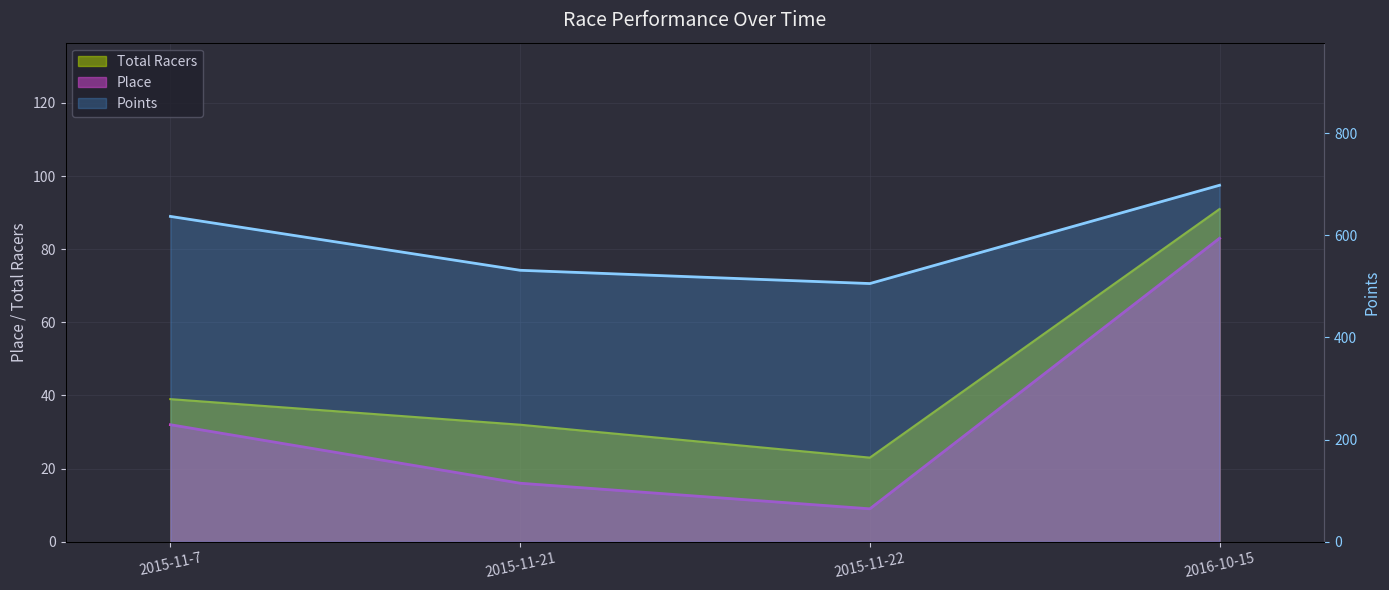

What is the average value of the Total Racers series?

46.2